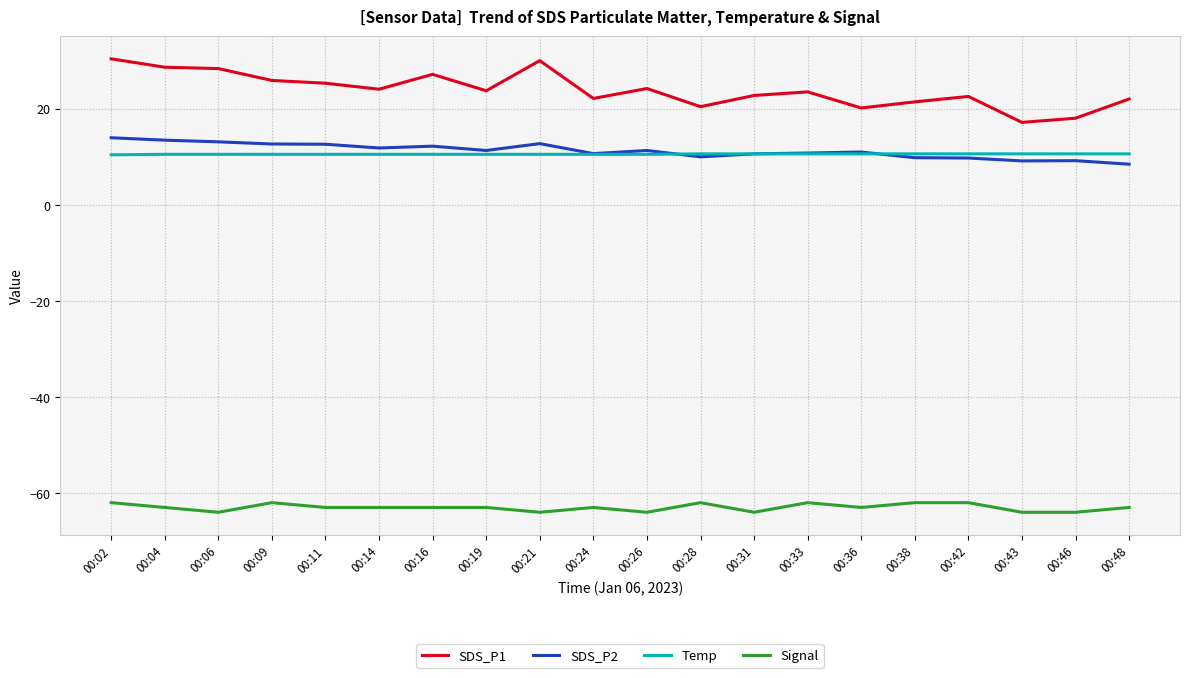

What are all the series names shown in the legend?

SDS_P1, SDS_P2, Temp, Signal